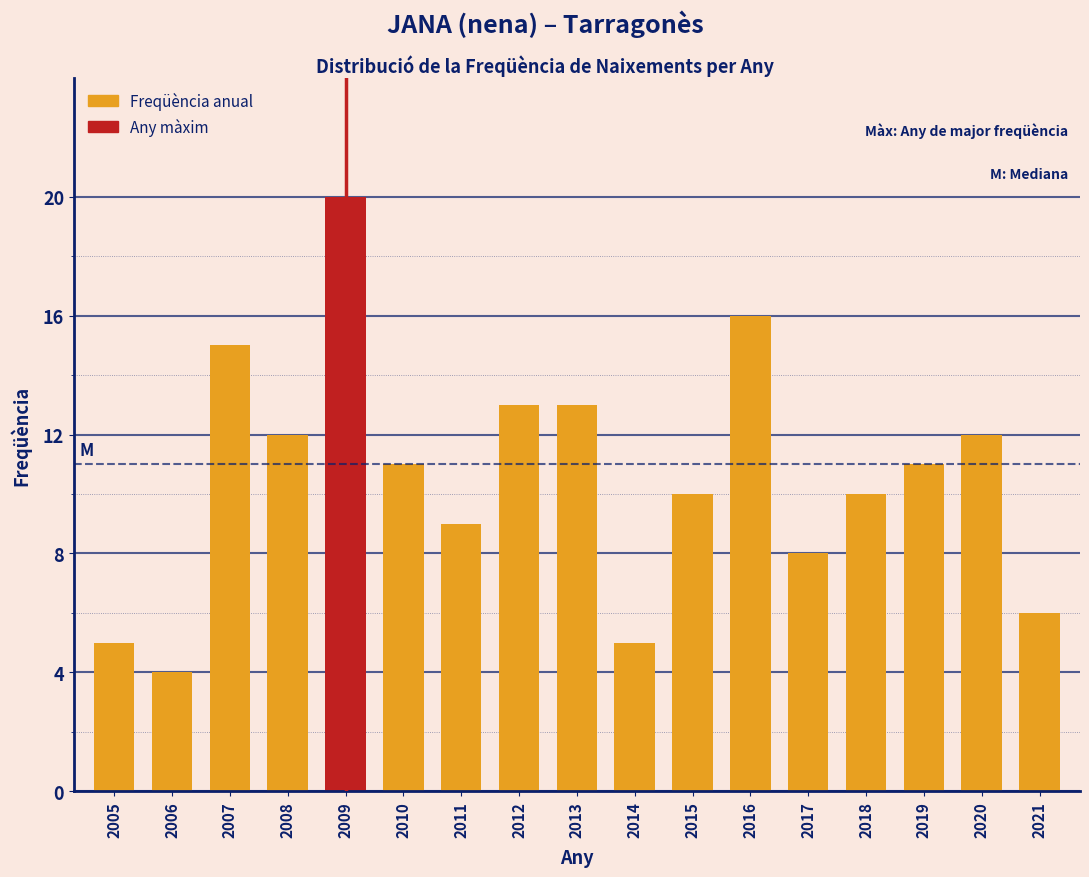

Reading right to left, list all the values displayed in this chart.

6	12	11	10	8	16	10	5	13	13	9	11	20	12	15	4	5